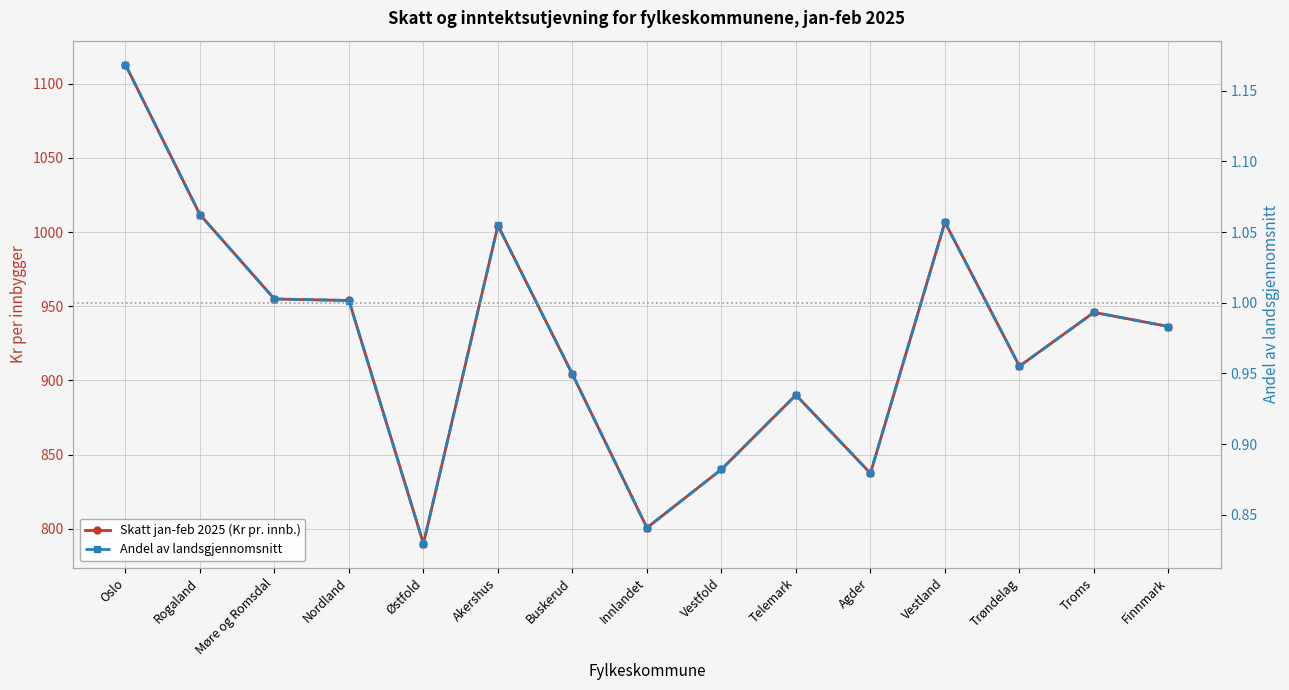

Reading left to right, what are all the values shown in this chart?

Skatt jan-feb 2025 (Kr pr. innb.): 1112.8	1011.8	954.9	953.9	790.1	1004.4	904.2	800.8	840.1	890.2	837.5	1006.6	909.6	945.9	936.4
Andel av landsgjennomsnitt: 1.2	1.1	1.0	1.0	0.8	1.1	0.9	0.8	0.9	0.9	0.9	1.1	1.0	1.0	1.0